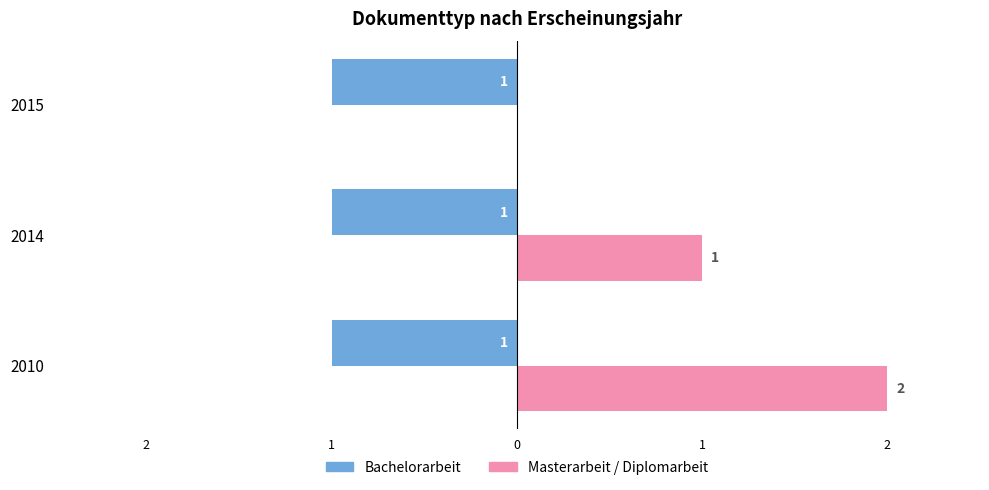

What are all the series names shown in the legend?

Bachelorarbeit, Masterarbeit / Diplomarbeit